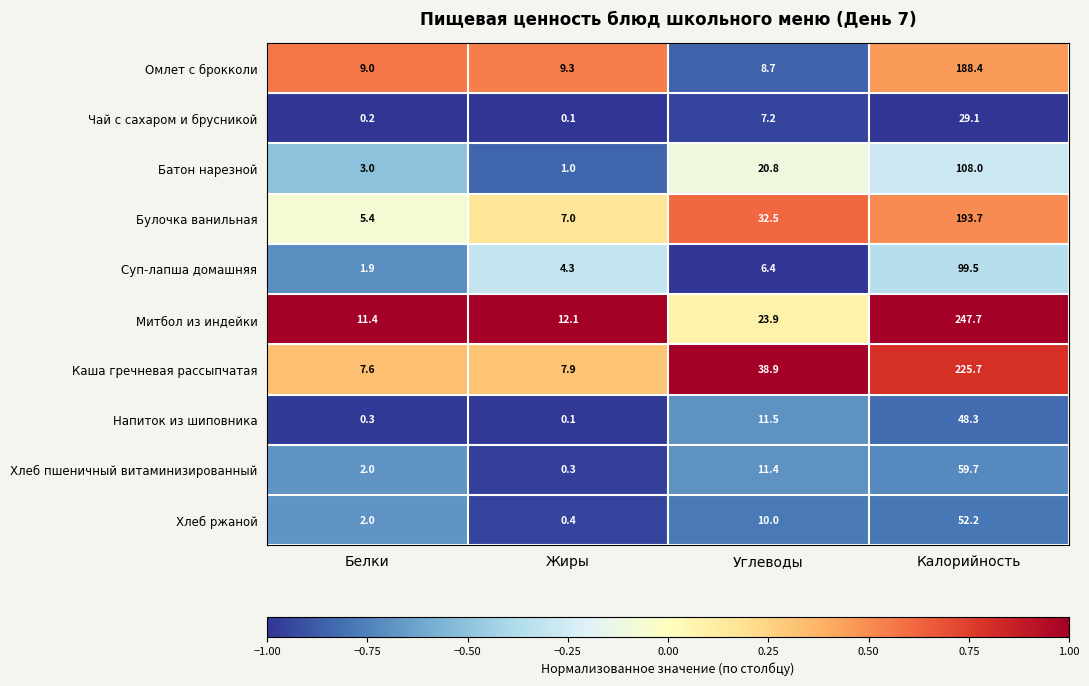

How many distinct data groups are displayed?

10